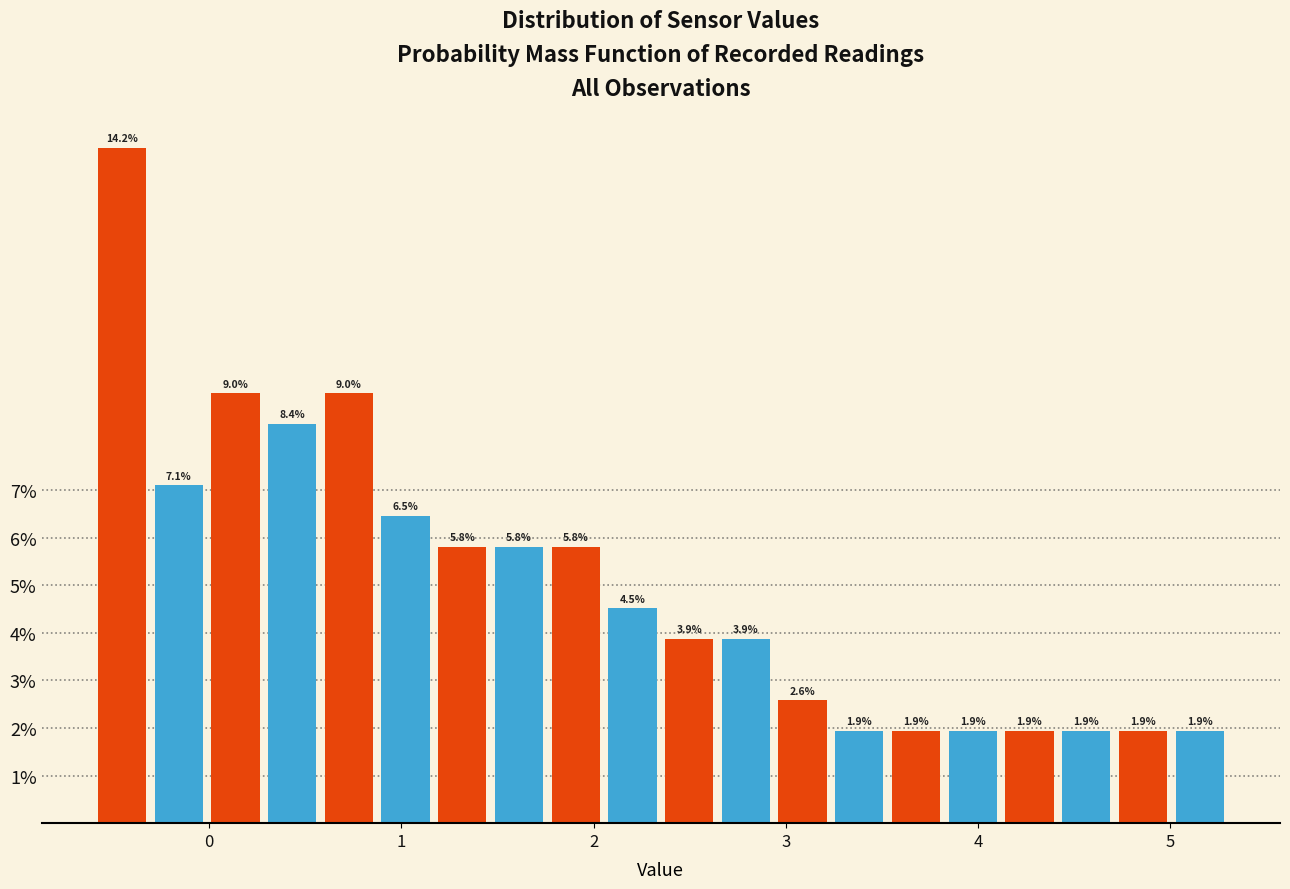

Read against the x-axis, roughly where is the centre of the tallest bar?

-0.5